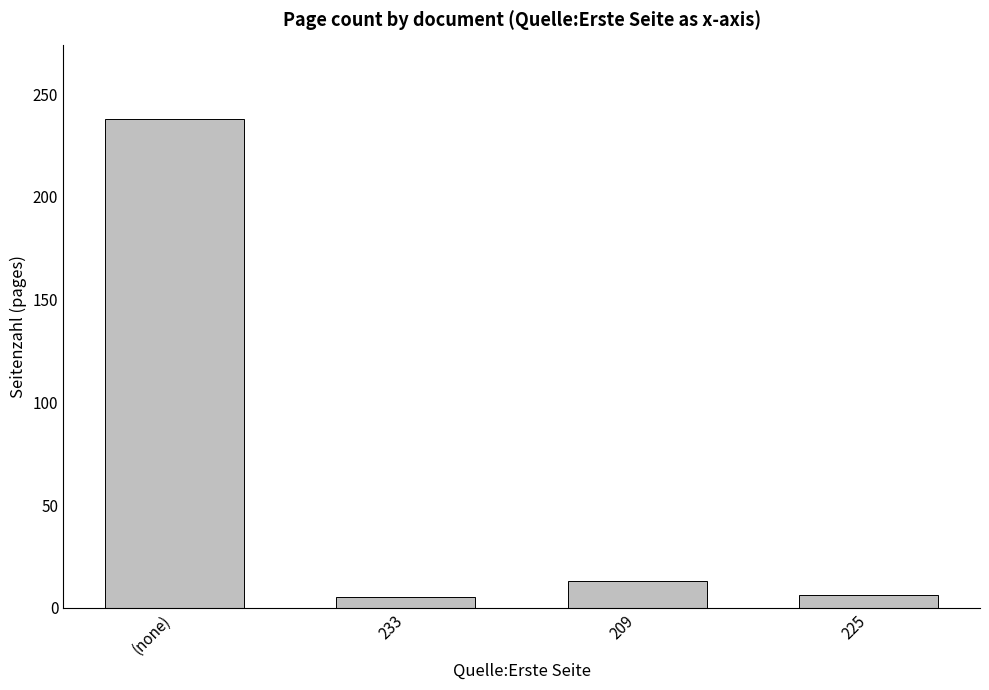

Are the bars grouped side by side (vs. stacked)?

No